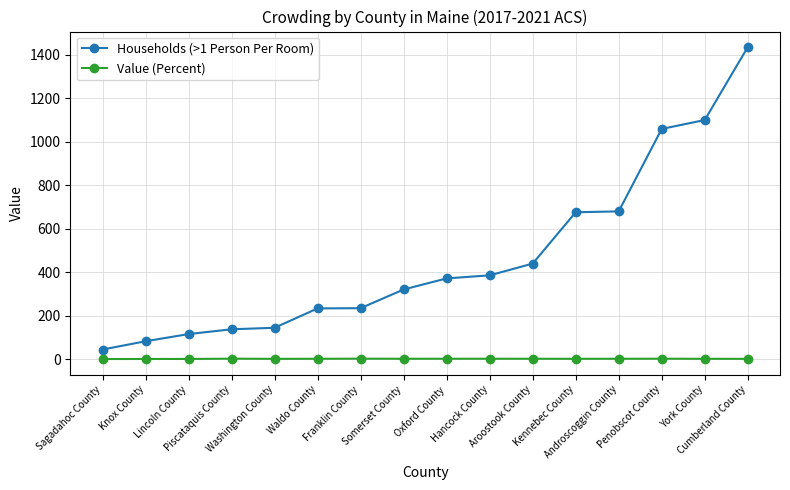

What is the value of the Households (>1 Person Per Room) point at the 8th from the left?

320.0